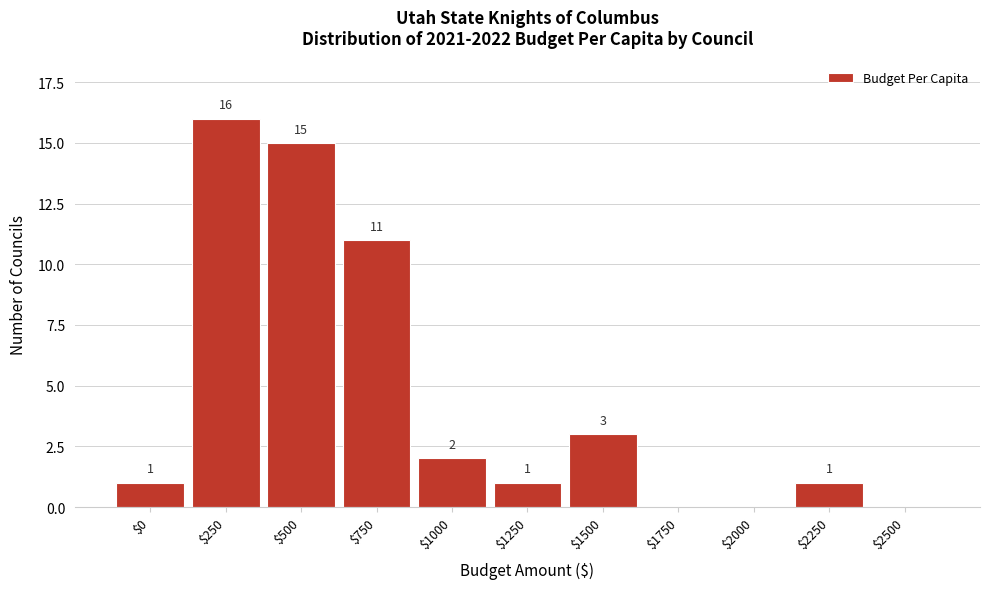

True or false: the data shows 0 at $1250.

False